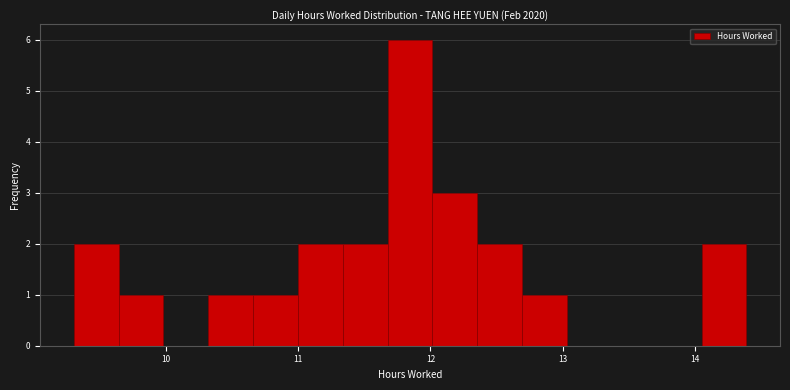

Around what value on the x-axis is the tallest bar? Give the approximate position of its centre, as read against the axis.

11.8